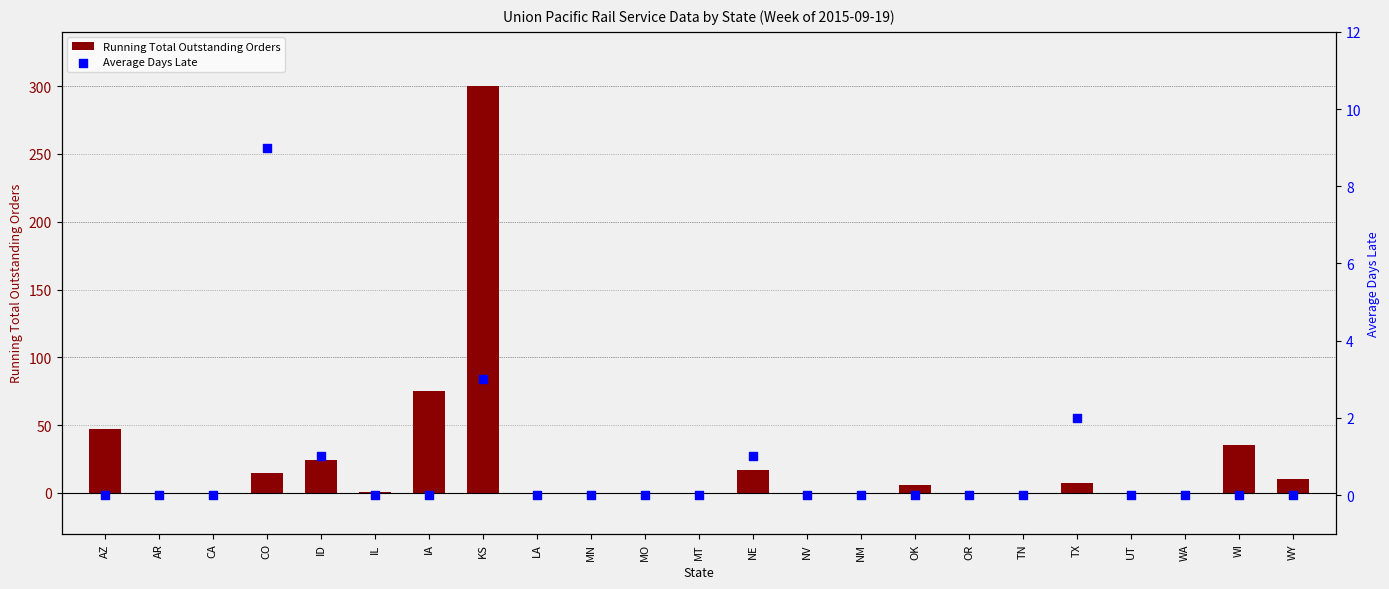

Which series contains the highest Y value?

Running Total Outstanding Orders